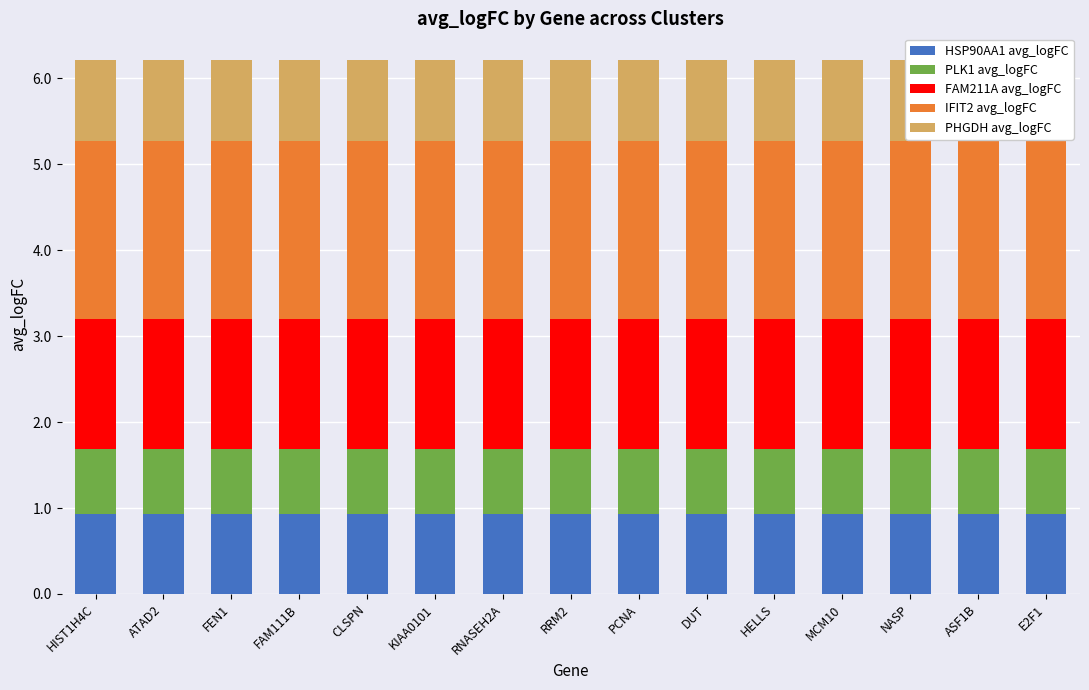

Which label corresponds to the smallest value in the chart?

HIST1H4C